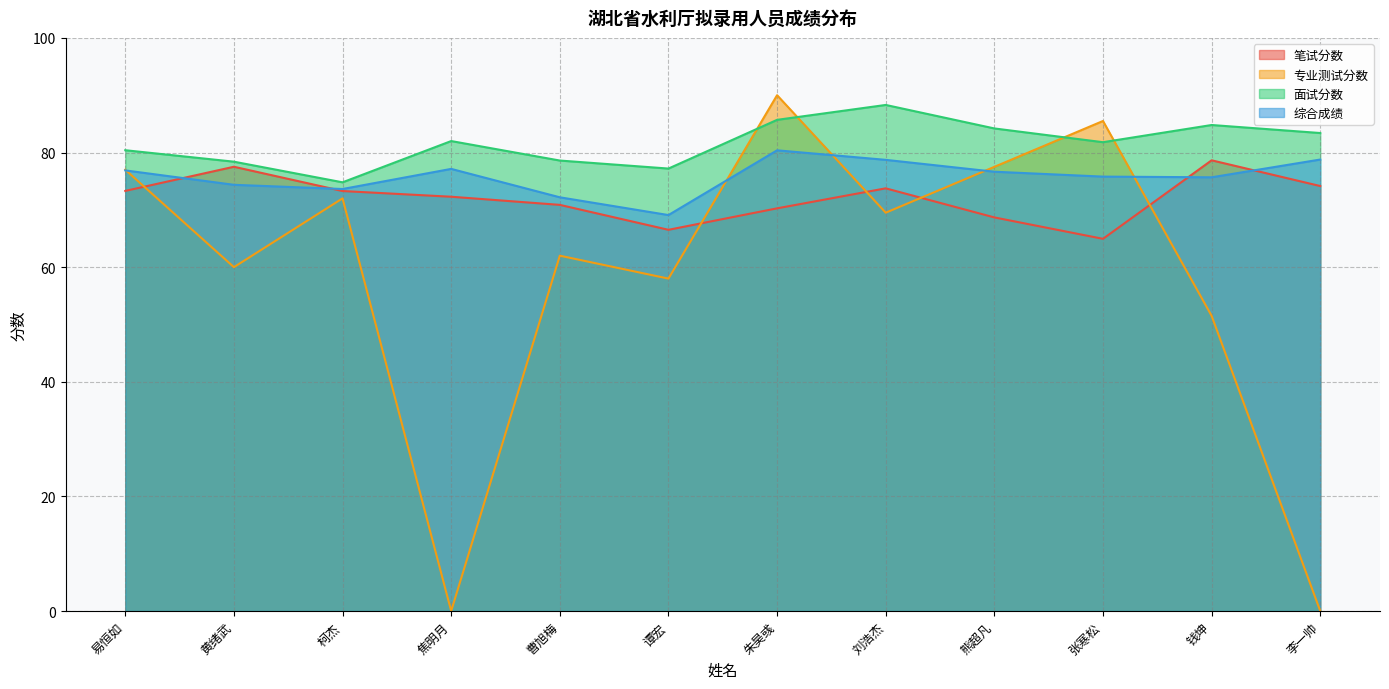

Which series ends up on top after the final intersection of 综合成绩 and 专业测试分数?

综合成绩